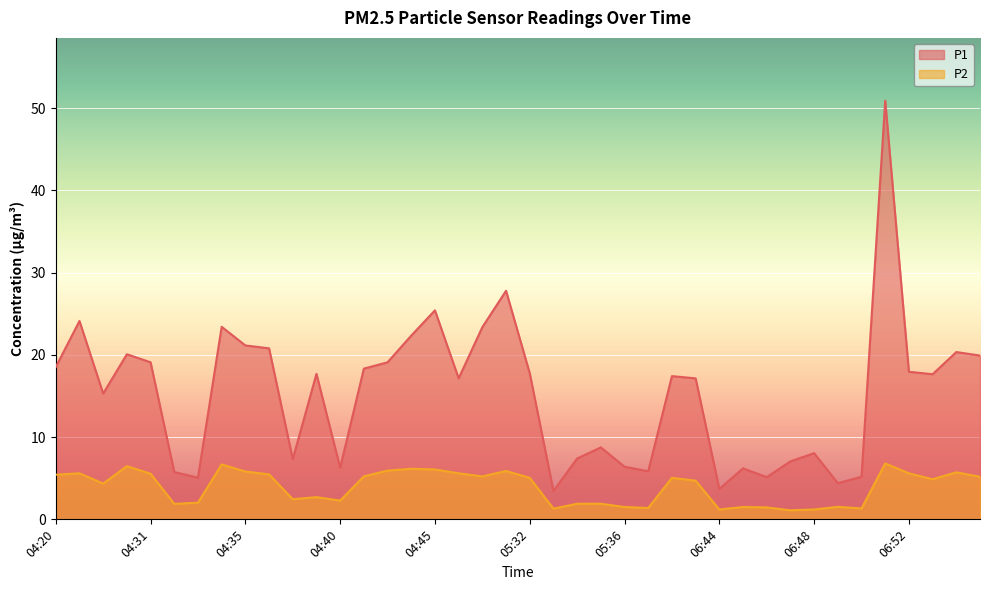

True or false: P1 and P2 cross at least once.

False